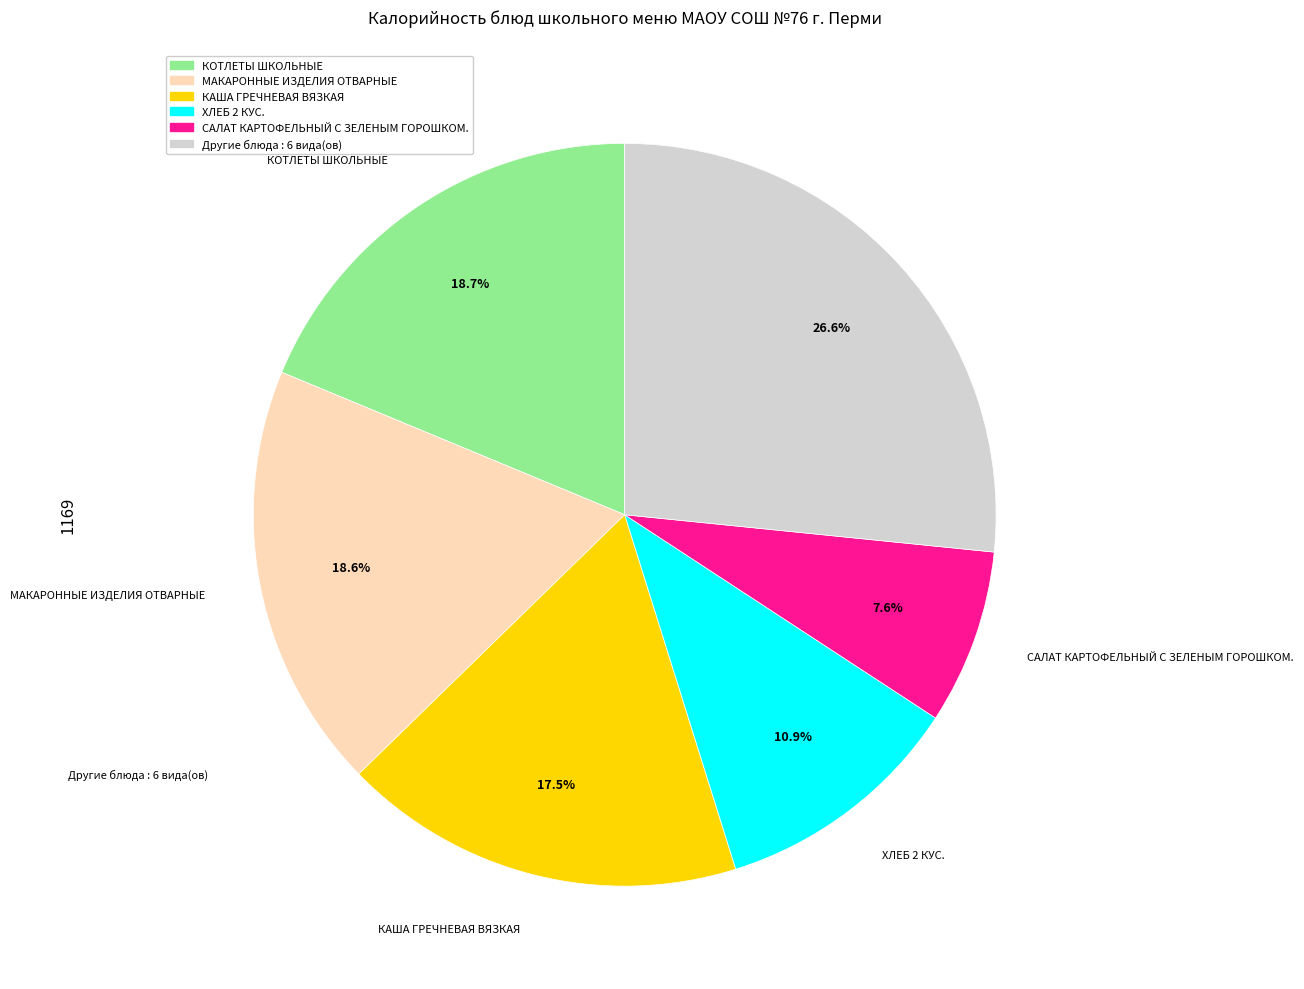

How many slices are in this pie chart?

6